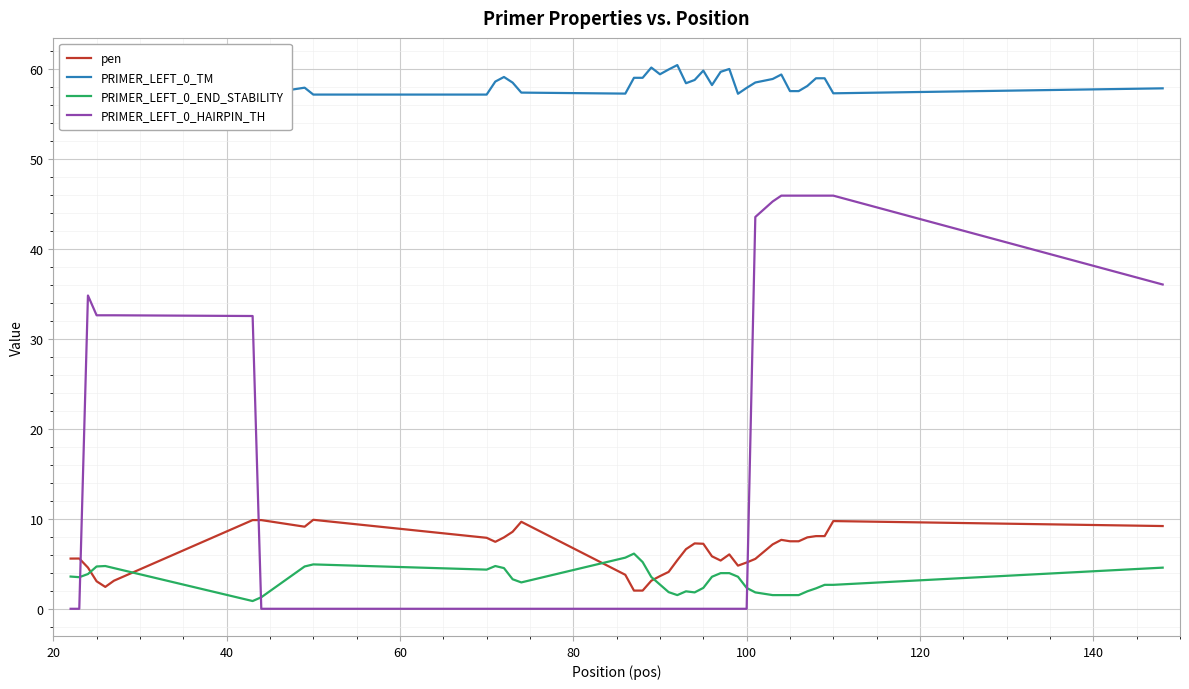

What is the highest value of the PRIMER_LEFT_0_TM series?

60.4